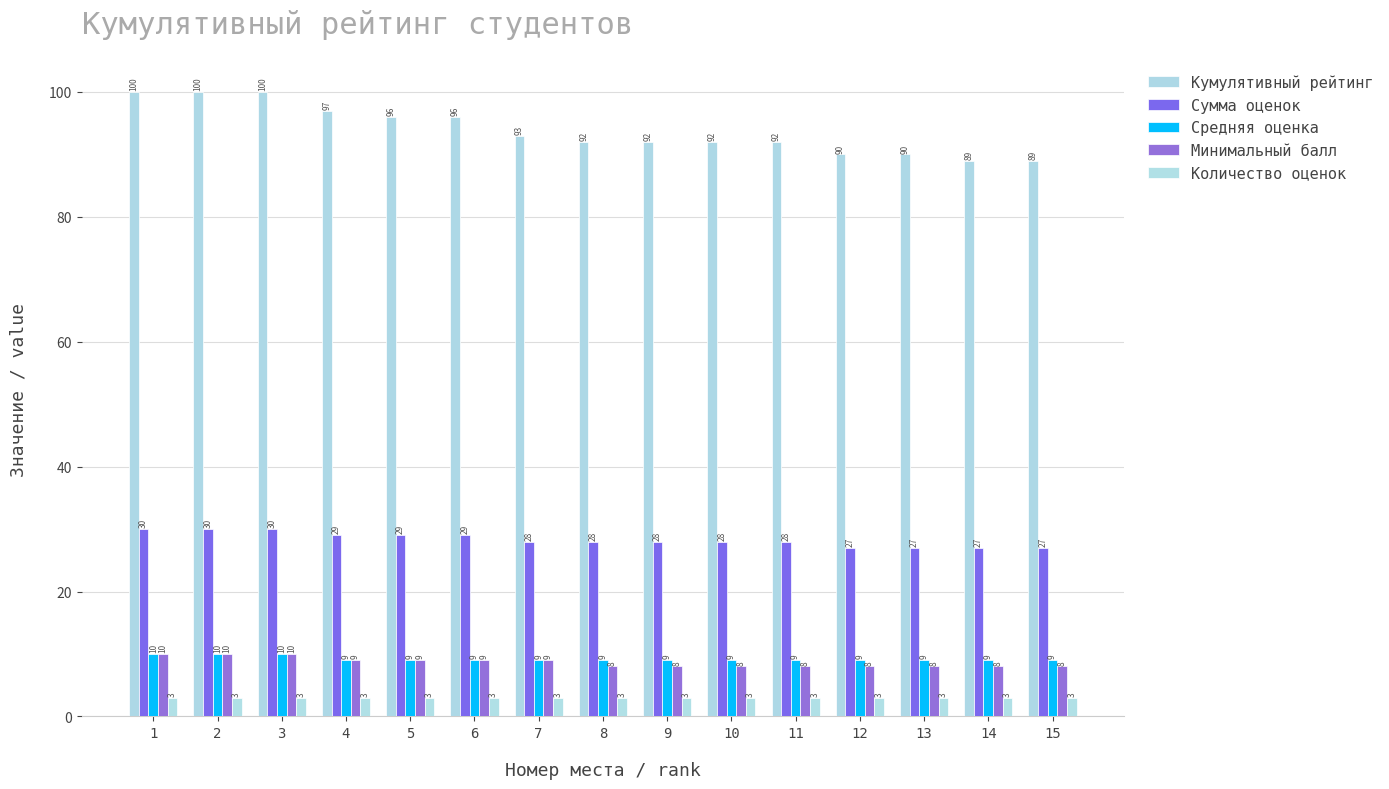

How many bars are there in each group?

5